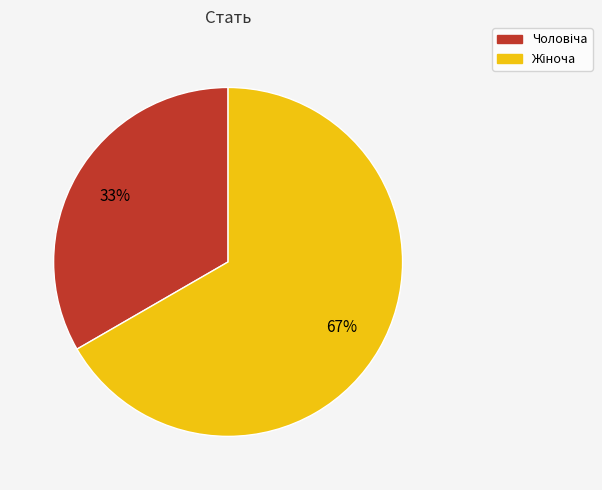

Does any single category account for the majority?

Yes